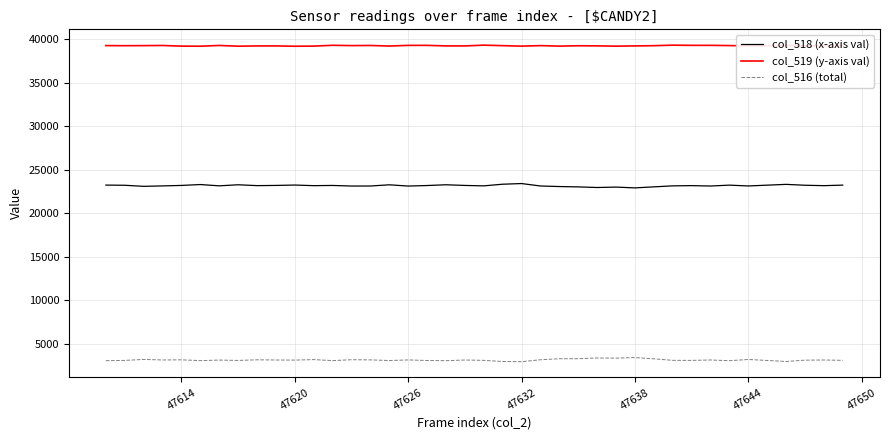

Does the chart display data point markers on the line(s)?

No